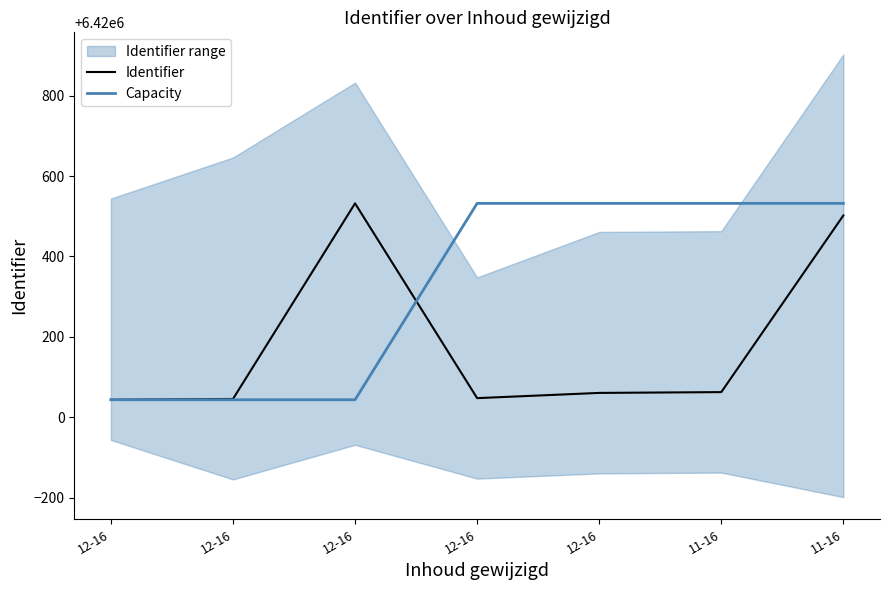

What are all the series names shown in the legend?

Identifier, Capacity